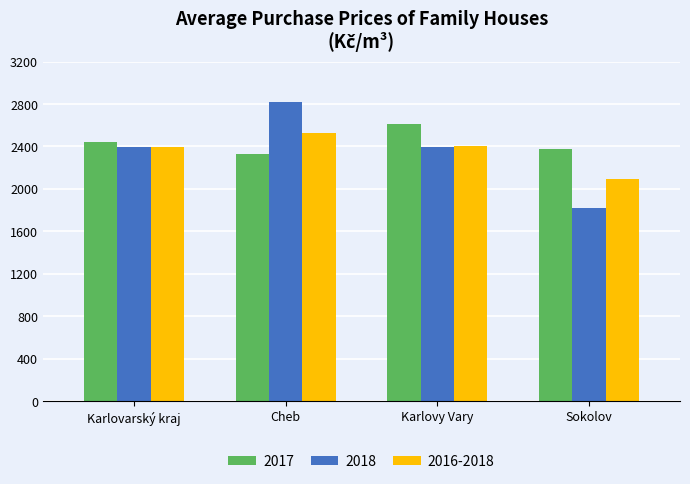

What is the value of the 2017 bar at the 1st from the left?

2444